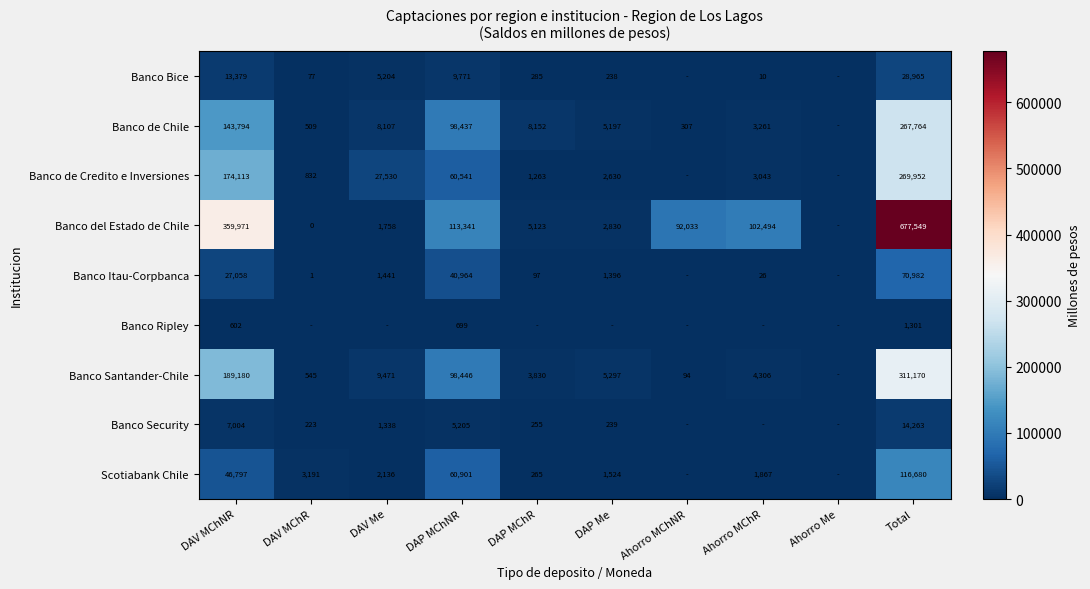

What is the difference between the Banco de Credito e Inversiones values at DAV MChNR and Total?

95839